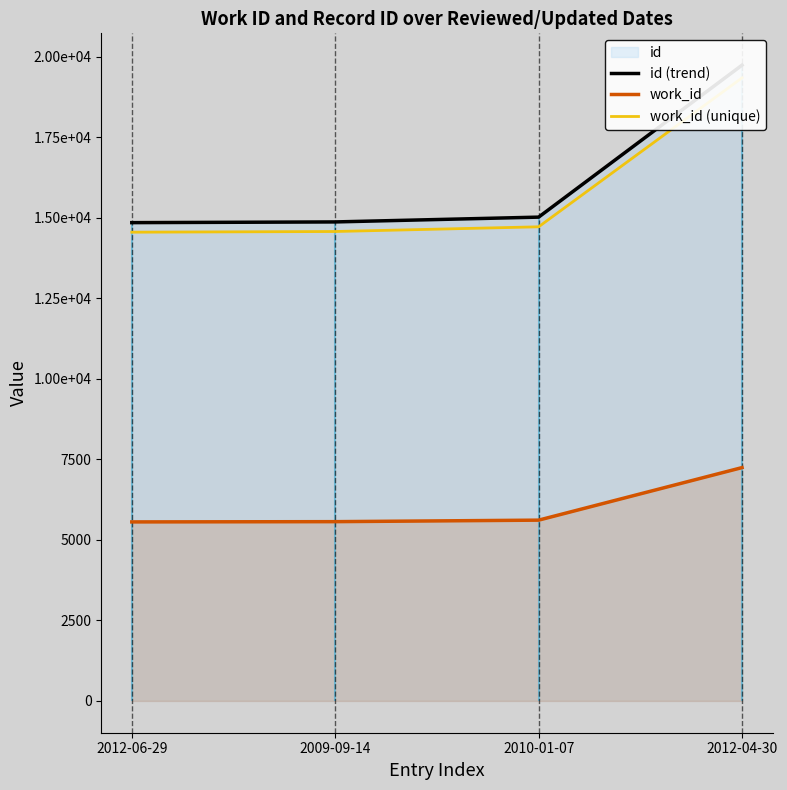

True or false: id (trend) and work_id (unique) intersect in this chart.

False